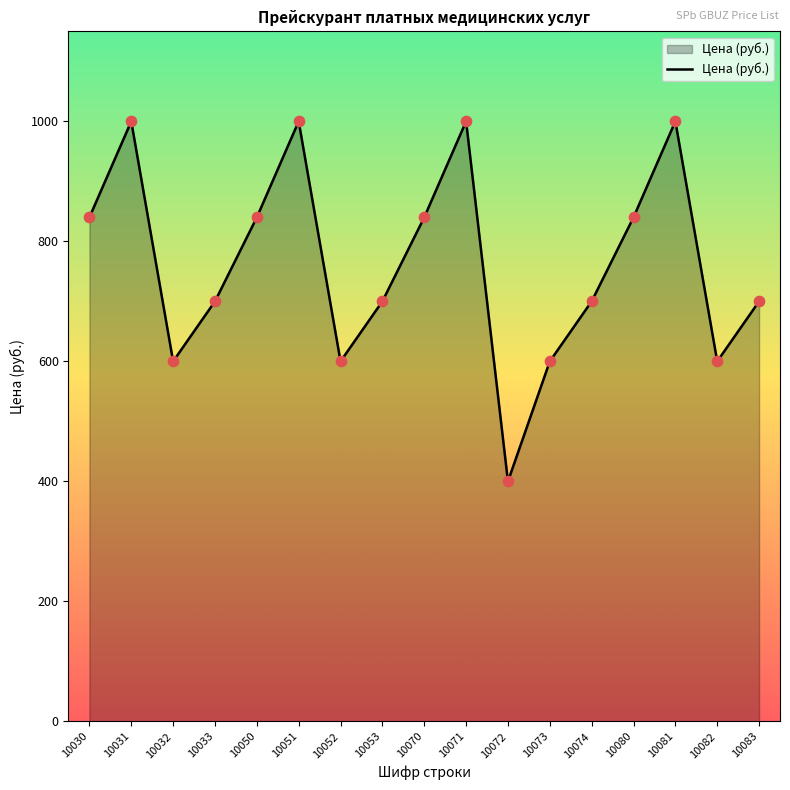

What is the change in value from 10053 to 10070?

+140